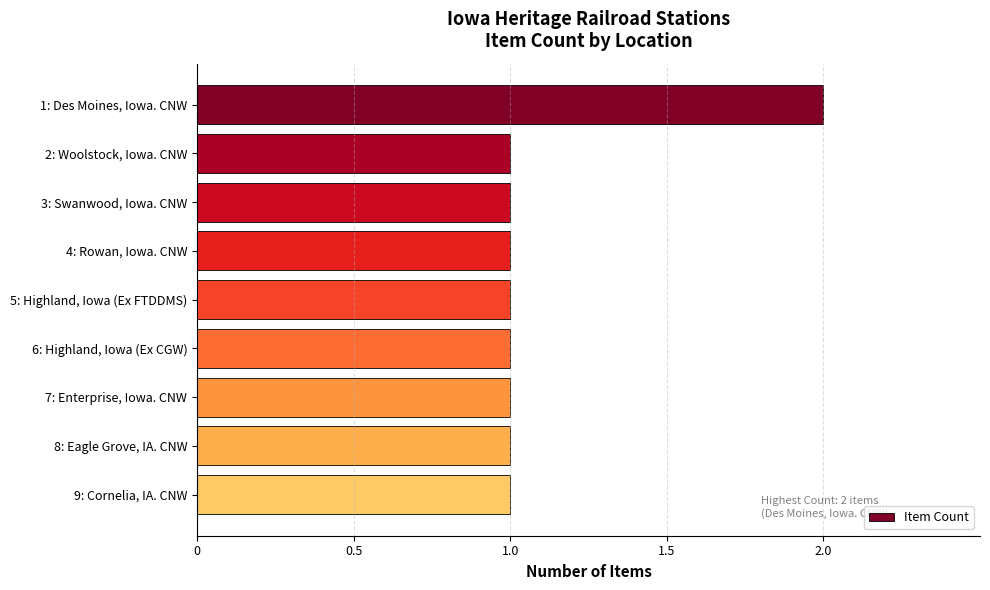

Reading top to bottom, what are all the values shown in this chart?

2	1	1	1	1	1	1	1	1